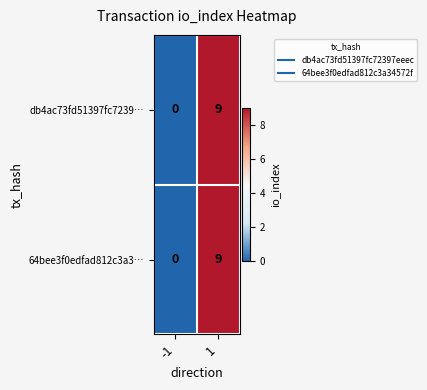

What is the sum of the 64bee3f0edfad812c3a3… values at -1 and 1?

9